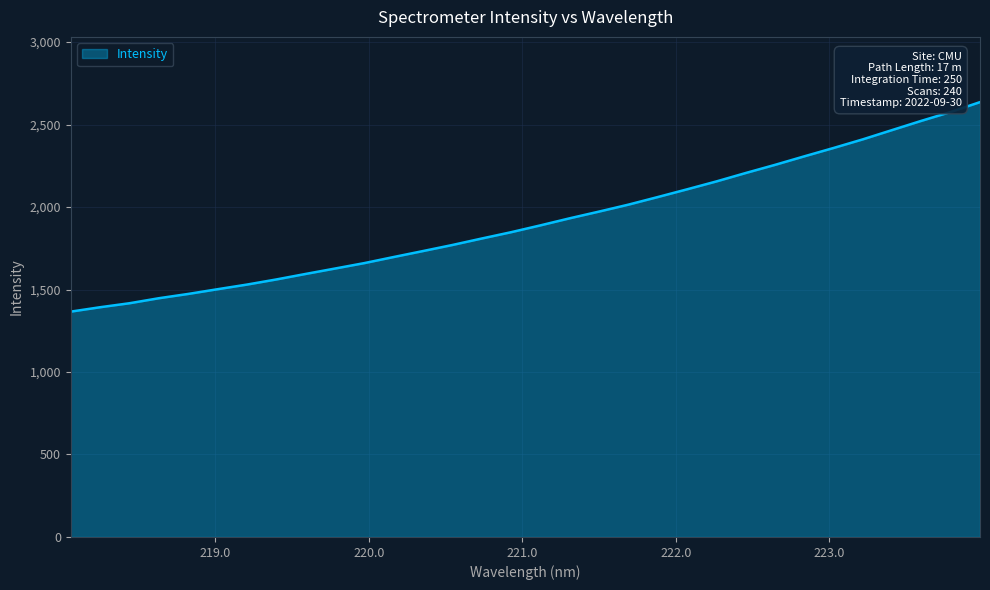

What is the greatest value displayed?

2636.0